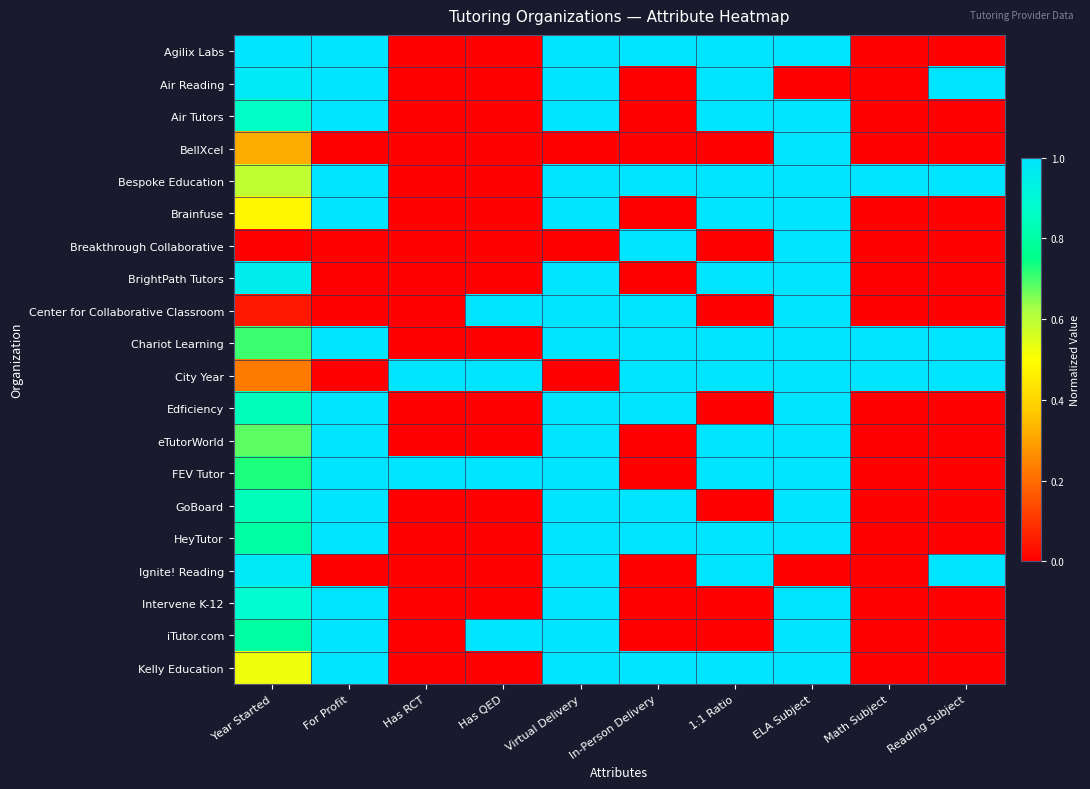

What is the spread (max minus min) of values at Virtual Delivery?

1.0